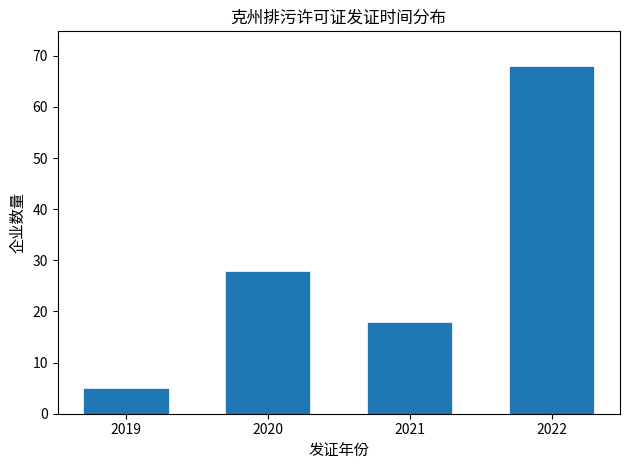

Reading right to left, what are all the values shown in this chart?

2022=68	2021=18	2020=28	2019=5